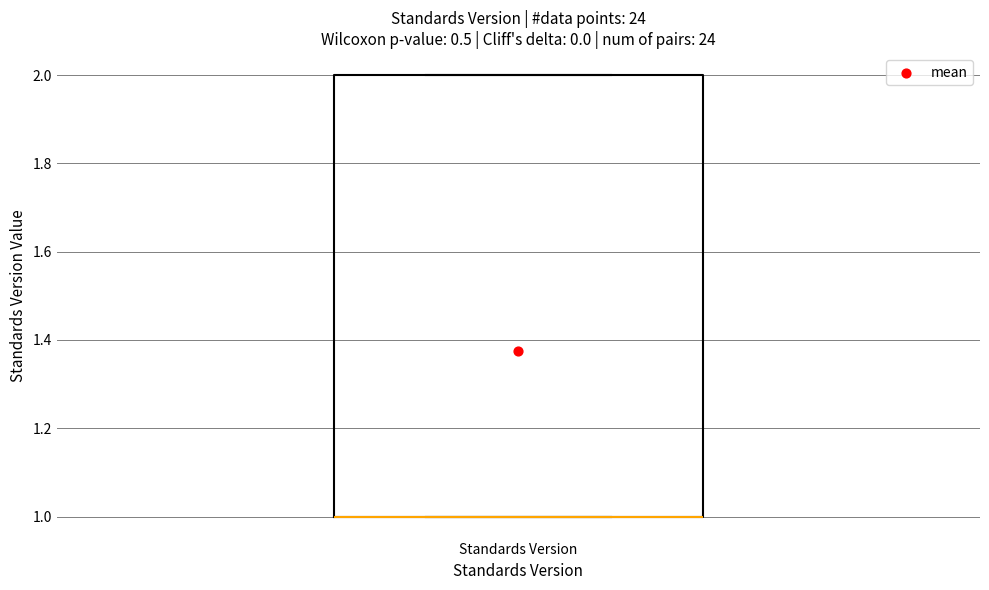

Read this box plot against the y-axis: the position of the median line, the range covered by the box, and the ends of both whiskers. The values are not printed on the chart, so give them approximately, as read against the axis.

median 1 (drawn on the box's lower edge), box 1 to 2, whiskers 1 to 2